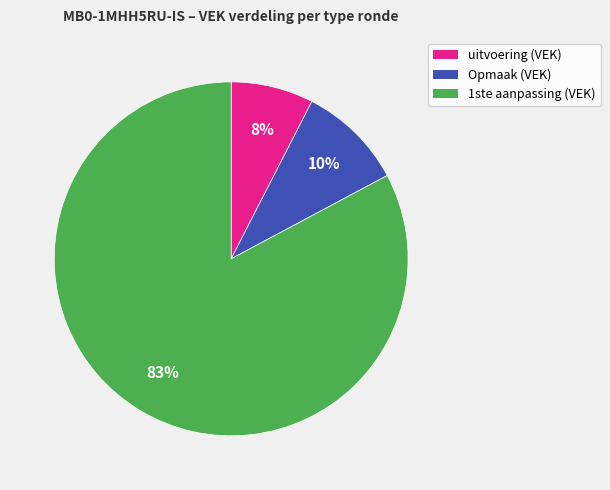

The 1ste aanpassing (VEK) slice represents 83% of the pie. True or false?

True